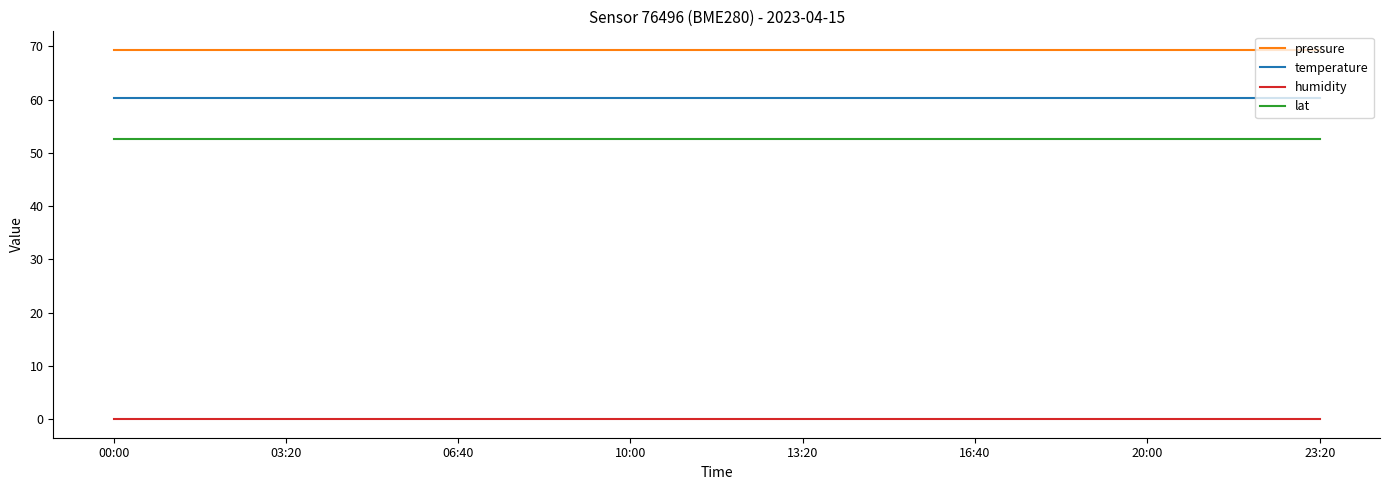

What is the lowest value of the pressure series?

69.4